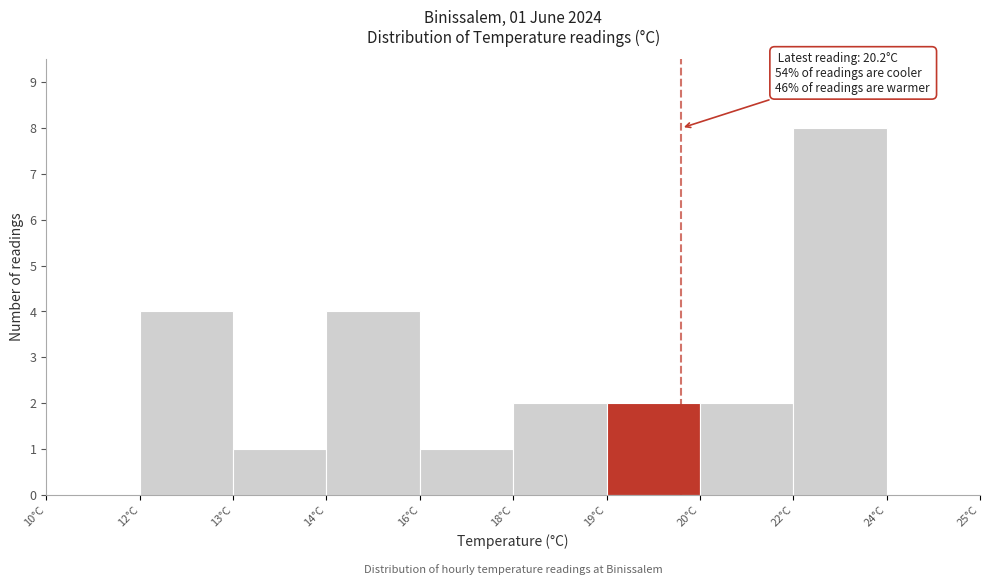

Reading right to left, extract all data points from this chart.

24°C=0	22°C=8	20°C=2	19°C=2	18°C=2	16°C=1	14°C=4	13°C=1	12°C=4	10°C=0